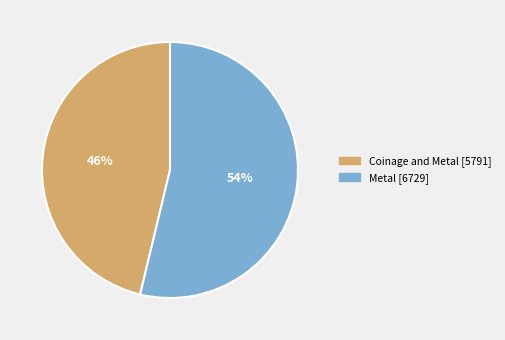

Rank the categories by value from lowest to highest.

Coinage and Metal, Metal